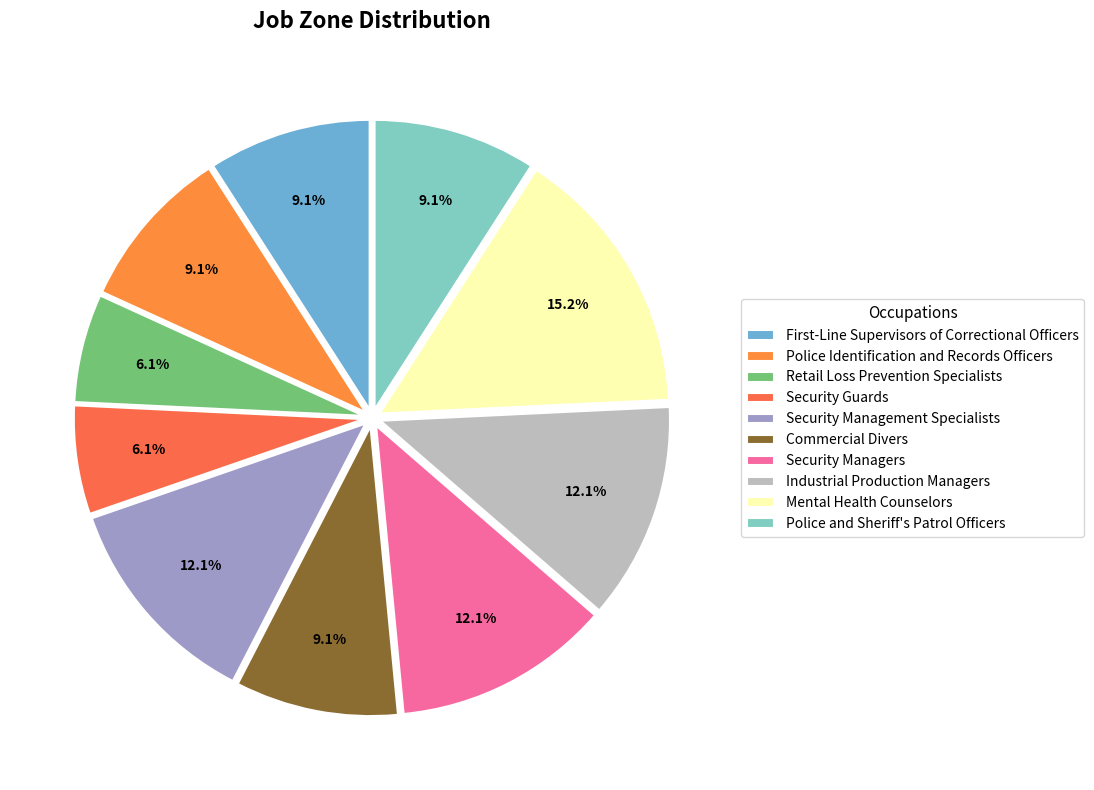

Do Police and Sheriff's Patrol Officers and Security Guards together represent more than half of the pie?

No